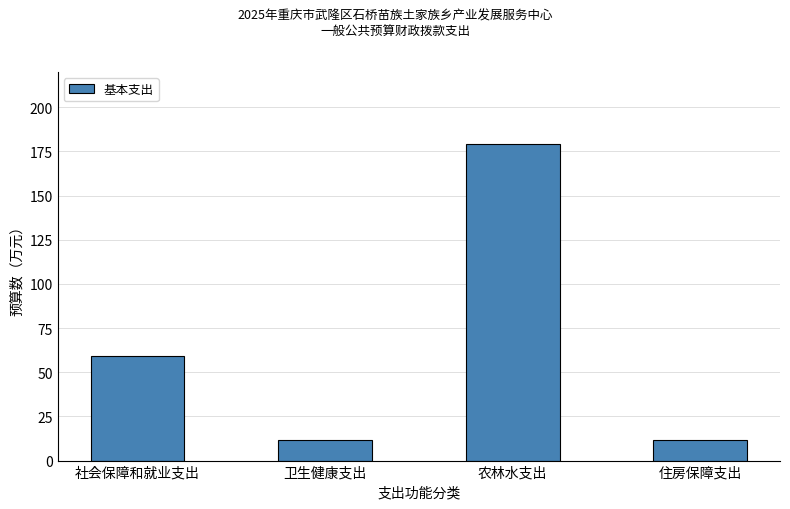

What is the label of the 1st bar from the right?

住房保障支出